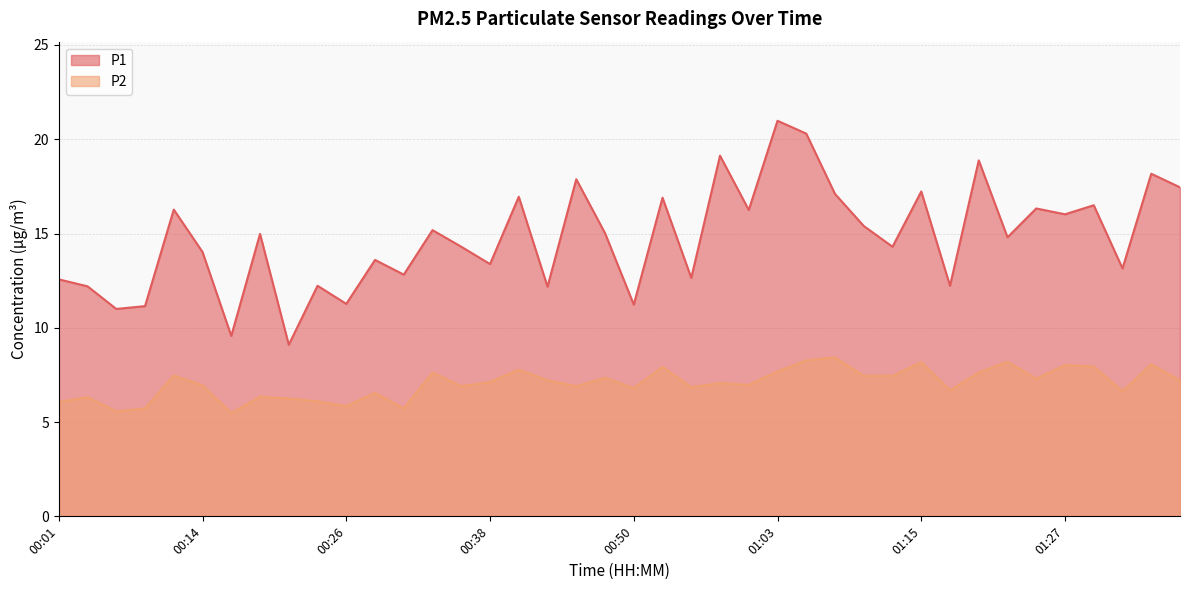

At which category does P2 reach its first local valley?

00:06